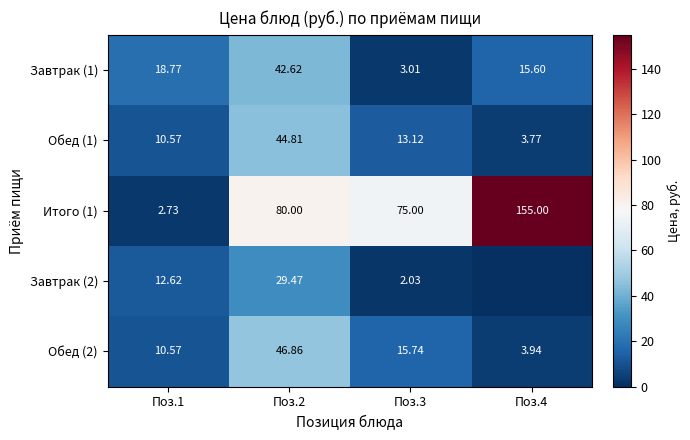

What is the highest value of the Итого (1) series?

155.0